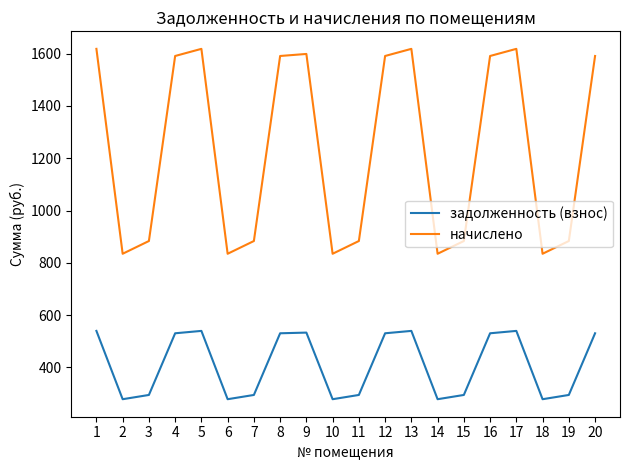

What is the difference between the maximum and minimum values in the задолженность (взнос) series?

261.3